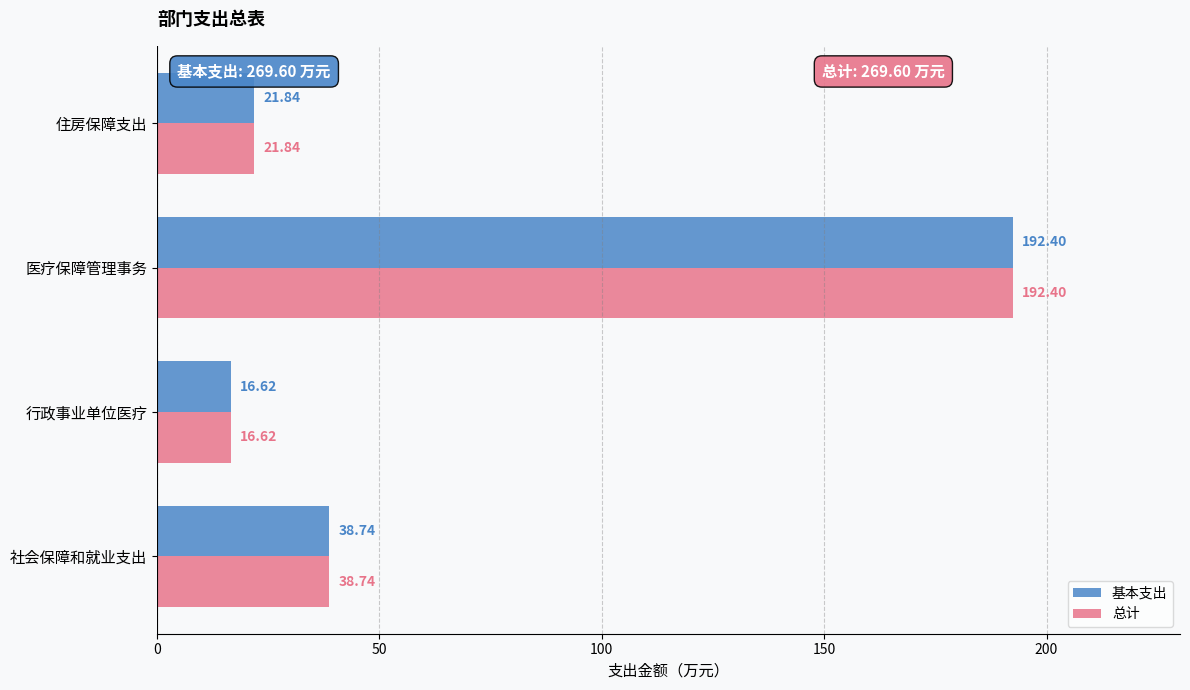

List the labels in order of 总计 value, smallest first.

行政事业单位医疗, 住房保障支出, 社会保障和就业支出, 医疗保障管理事务